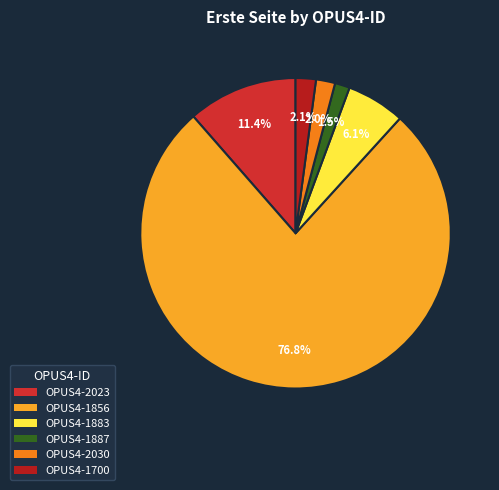

The OPUS4-2030 slice represents 15% of the pie. True or false?

False